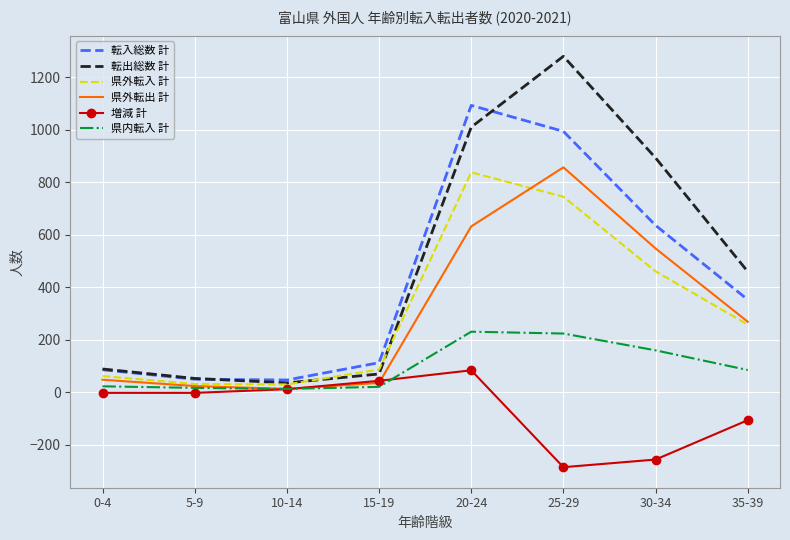

The value of 転入総数 計 at 15-19 is 112. True or false?

True